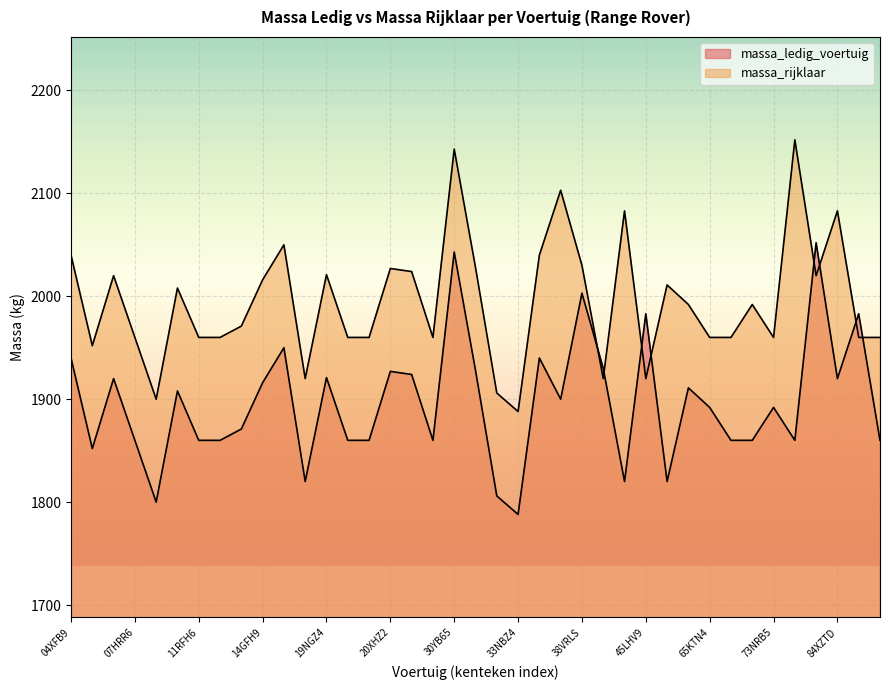

What is the difference between the highest and lowest values at 14LTX2?

100